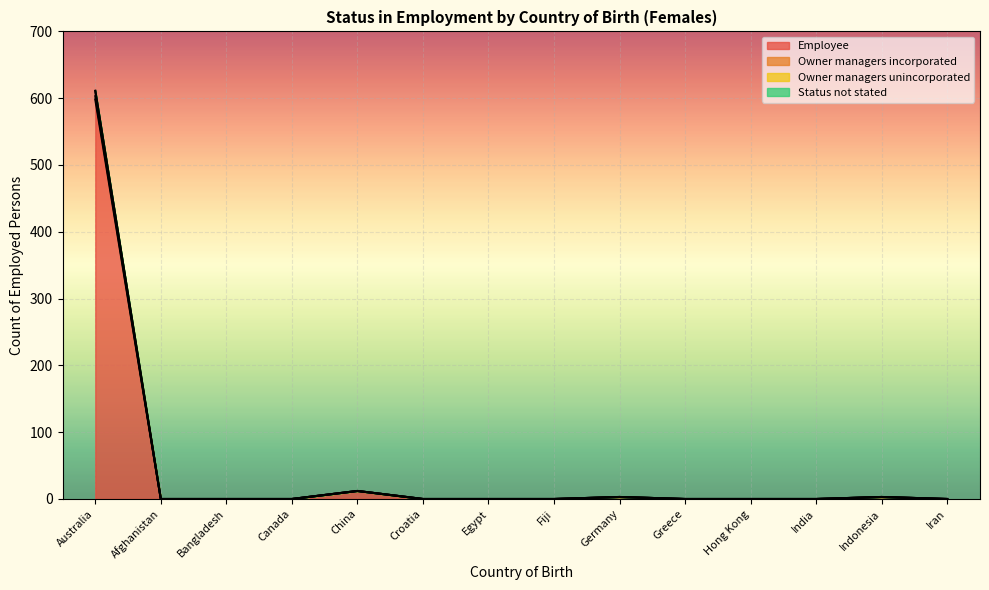

Is it true that Employee equals 0 at Canada?

True